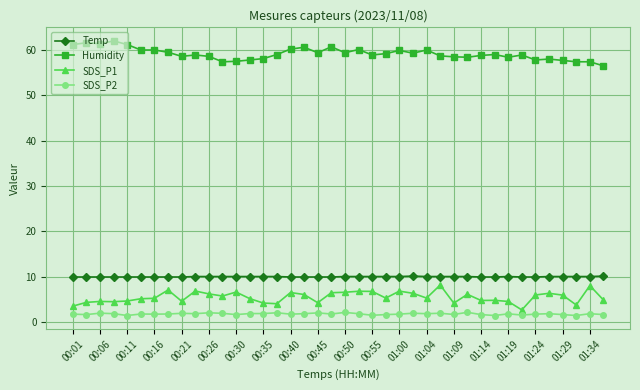

What is the difference between the maximum and minimum values in the Temp series?

0.2